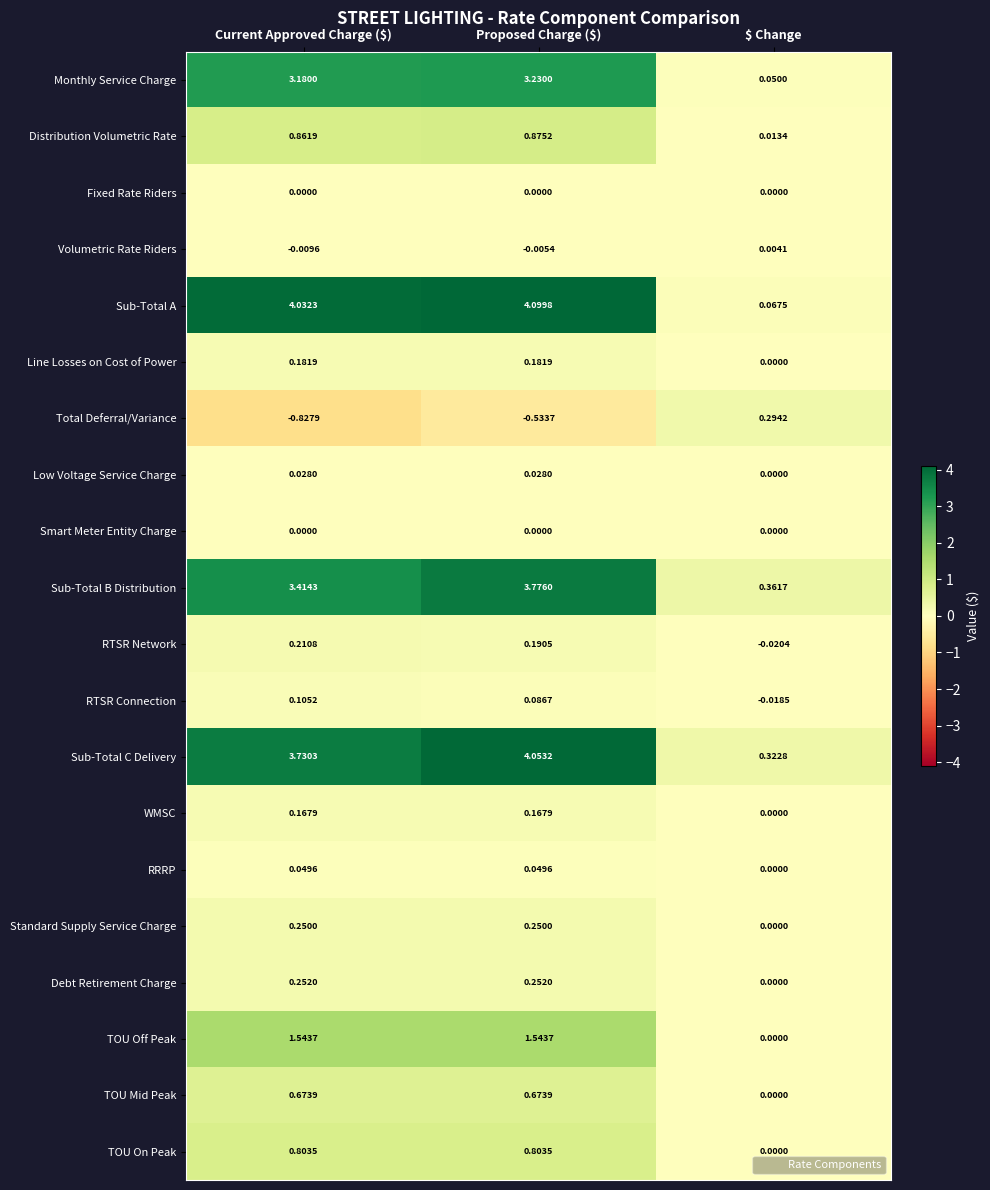

Which series has the largest range (max minus min)?

Sub-Total A